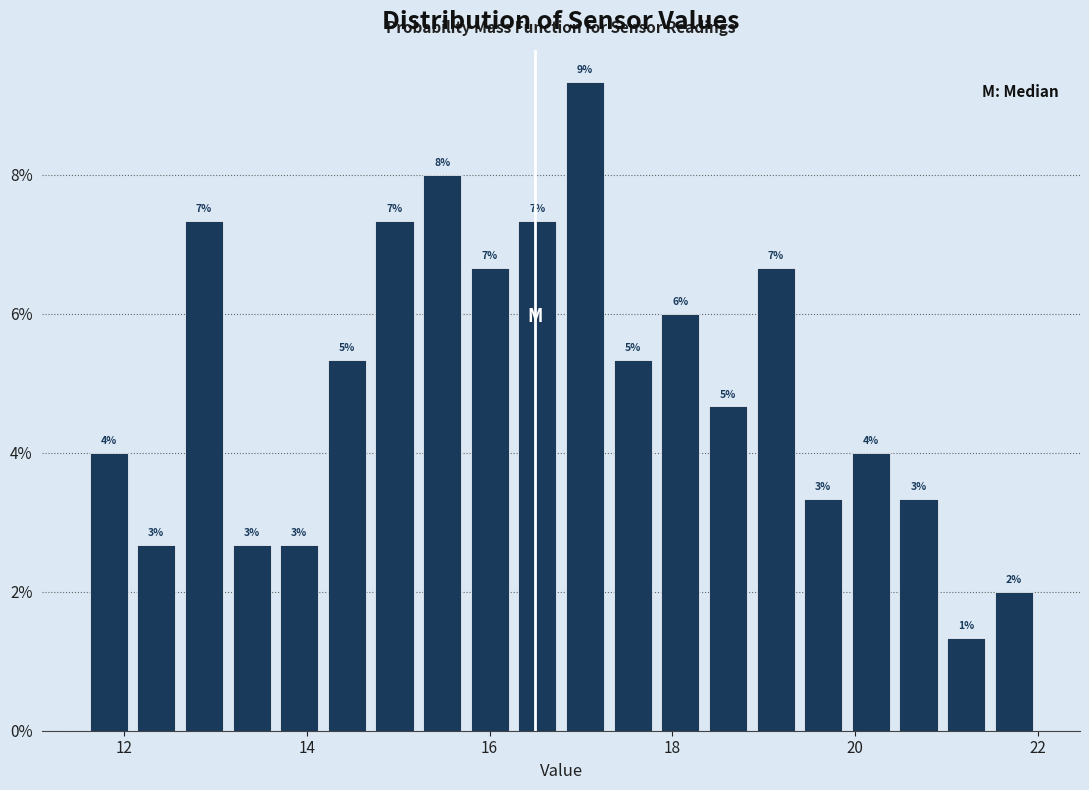

Read against the x-axis, roughly where is the centre of the tallest bar?

17.0